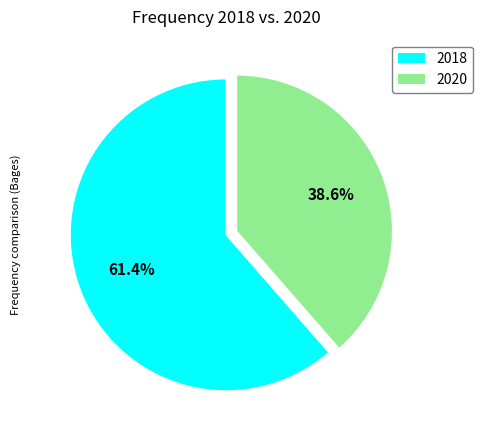

To the nearest percent, what percentage of the pie is 2018?

61%